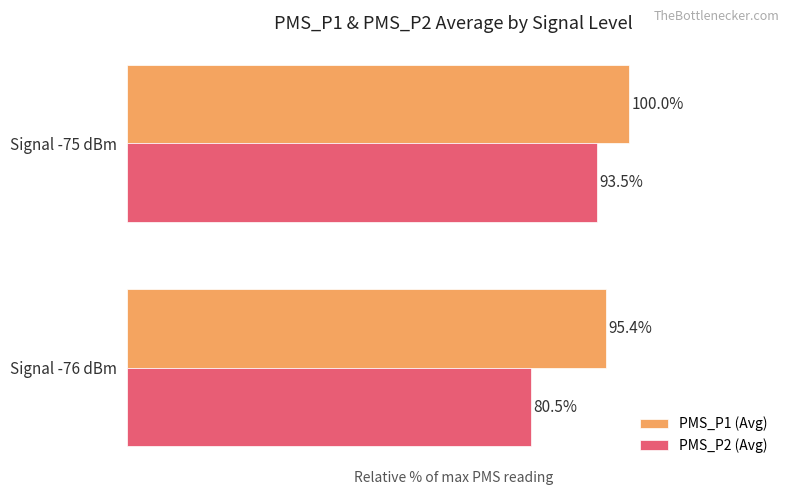

Which series has the widest spread of values?

PMS_P2 (Avg)